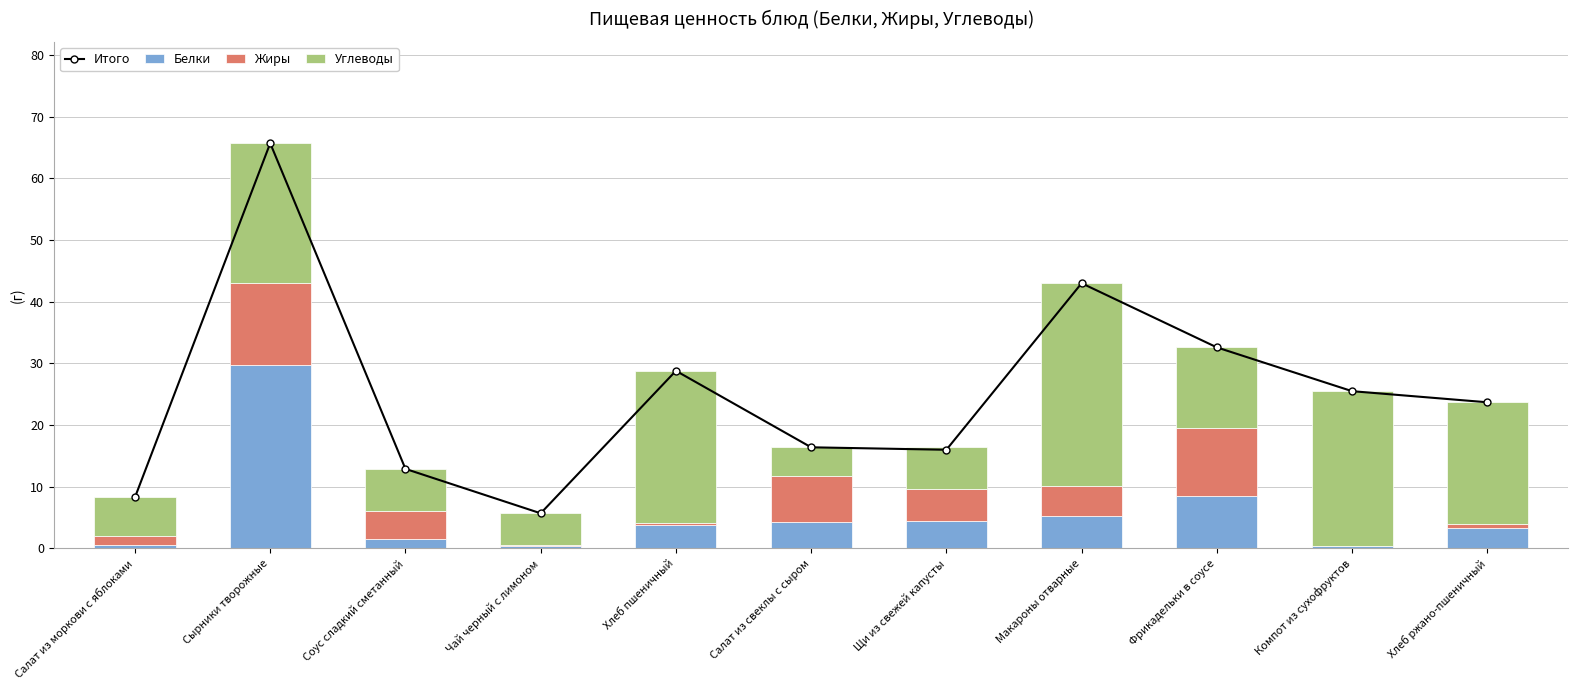

At Соус сладкий сметанный, list the series in order from smallest to largest.

Белки, Жиры, Углеводы, Итого